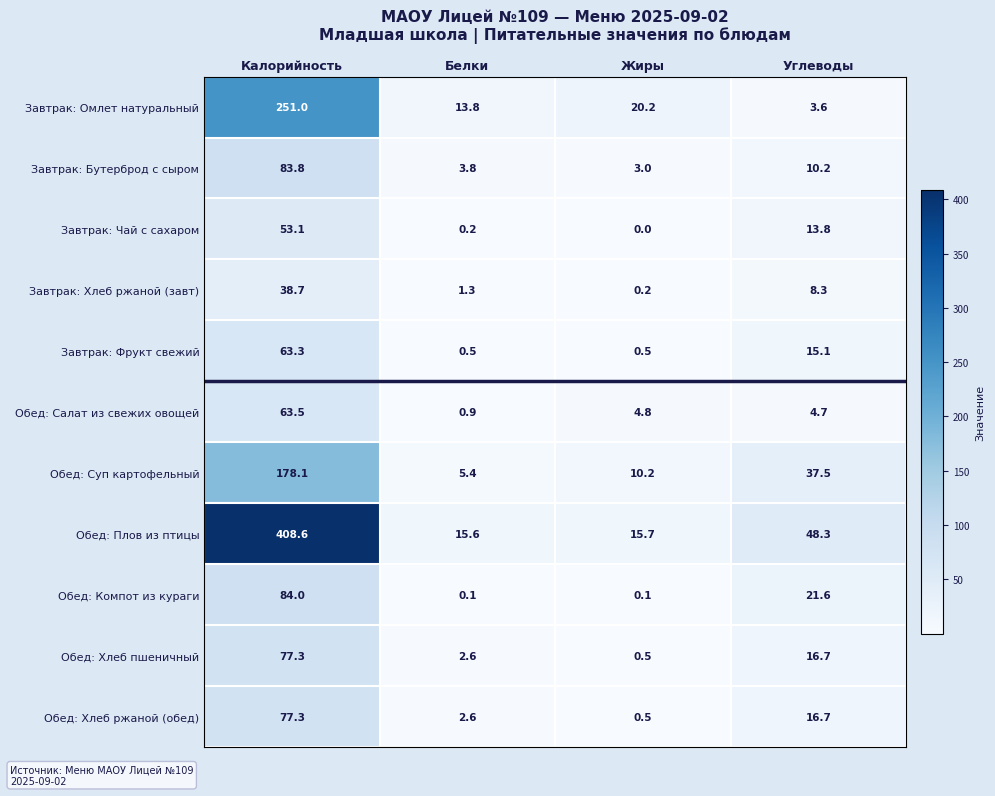

Which series has the widest spread of values?

Обед: Плов из птицы